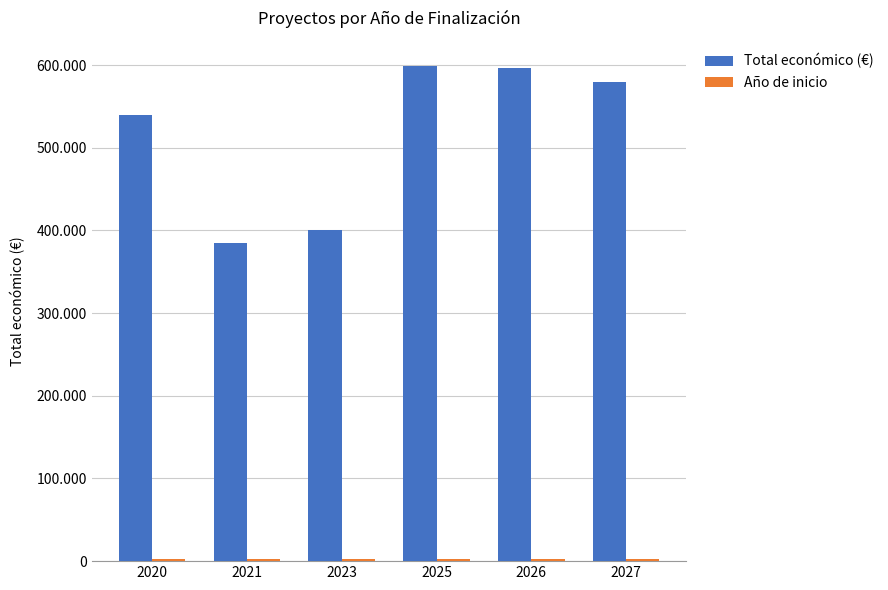

List the labels in order of Año de inicio value, smallest first.

2020, 2021, 2023, 2025, 2026, 2027